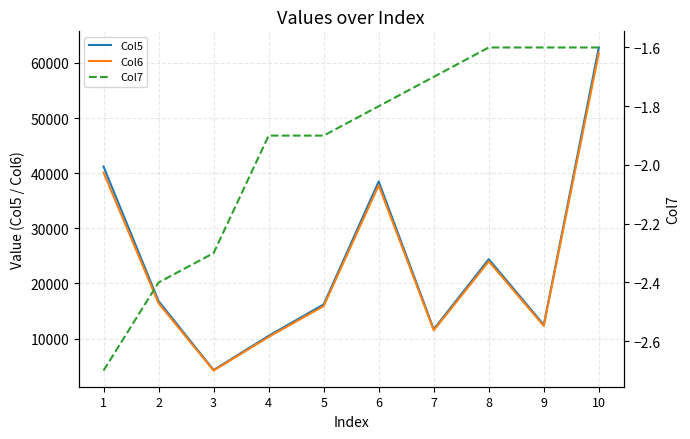

True or false: Col6 and Col7 cross at least once.

False